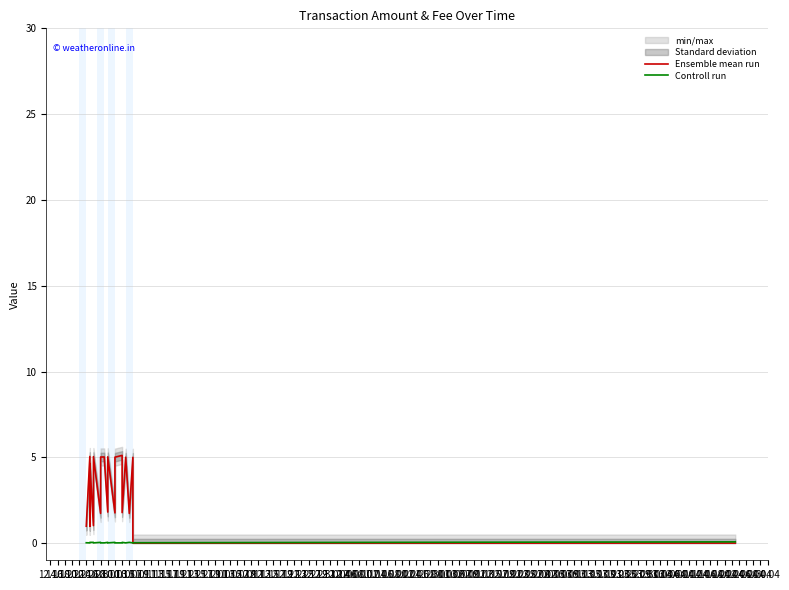

At which category does Controll run reach its first local valley?

16.10